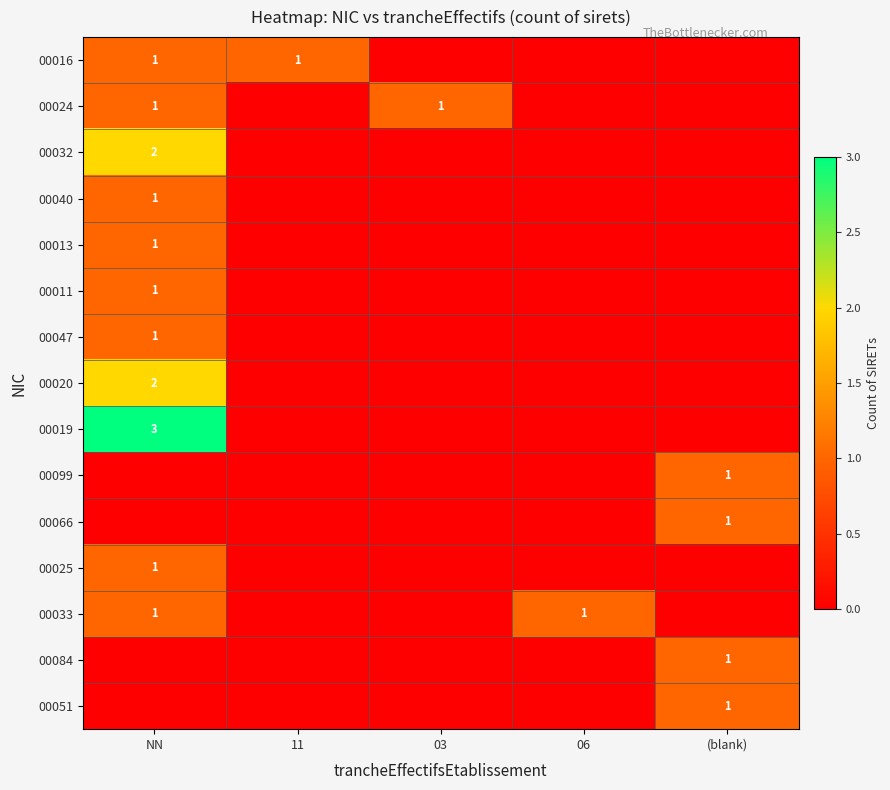

Which category has the highest value across all series?

NN